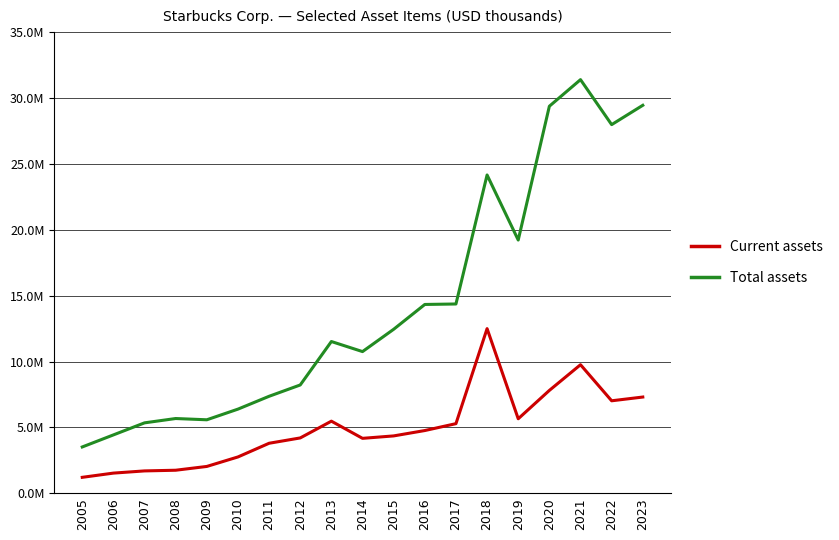

Is this an area chart (filled region under the line)?

No